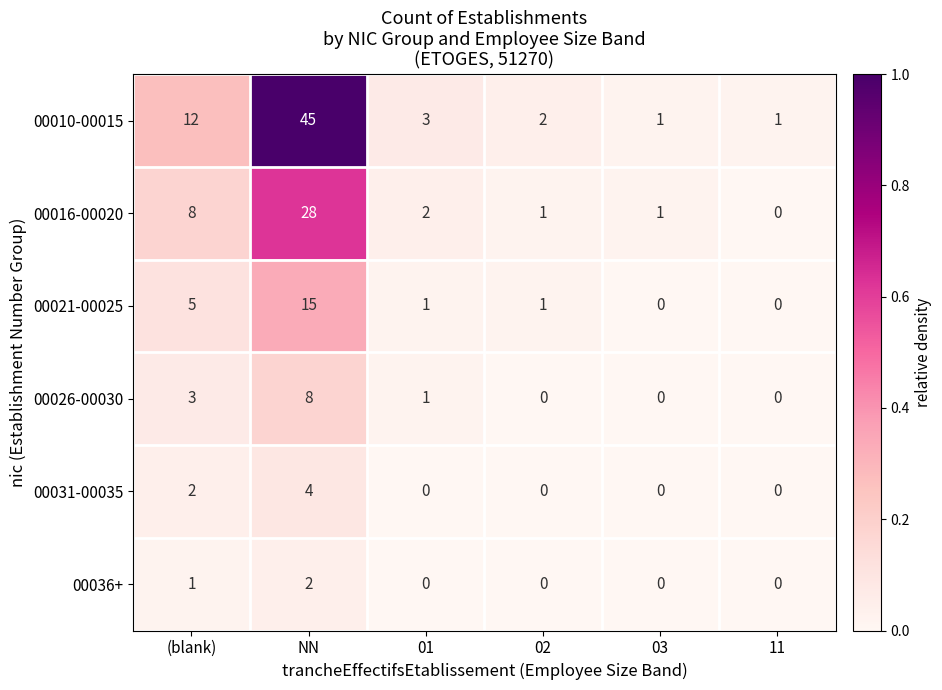

At which label does 00021-00025 first exceed 1?

(blank)